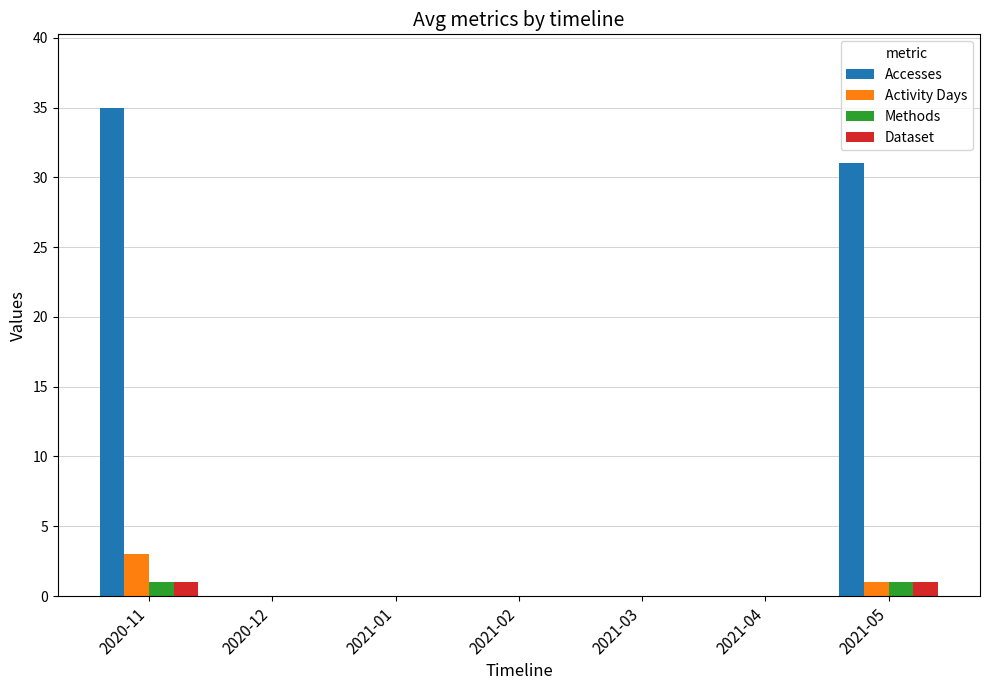

The Accesses series shows -14 at 2021-03. True or false?

False